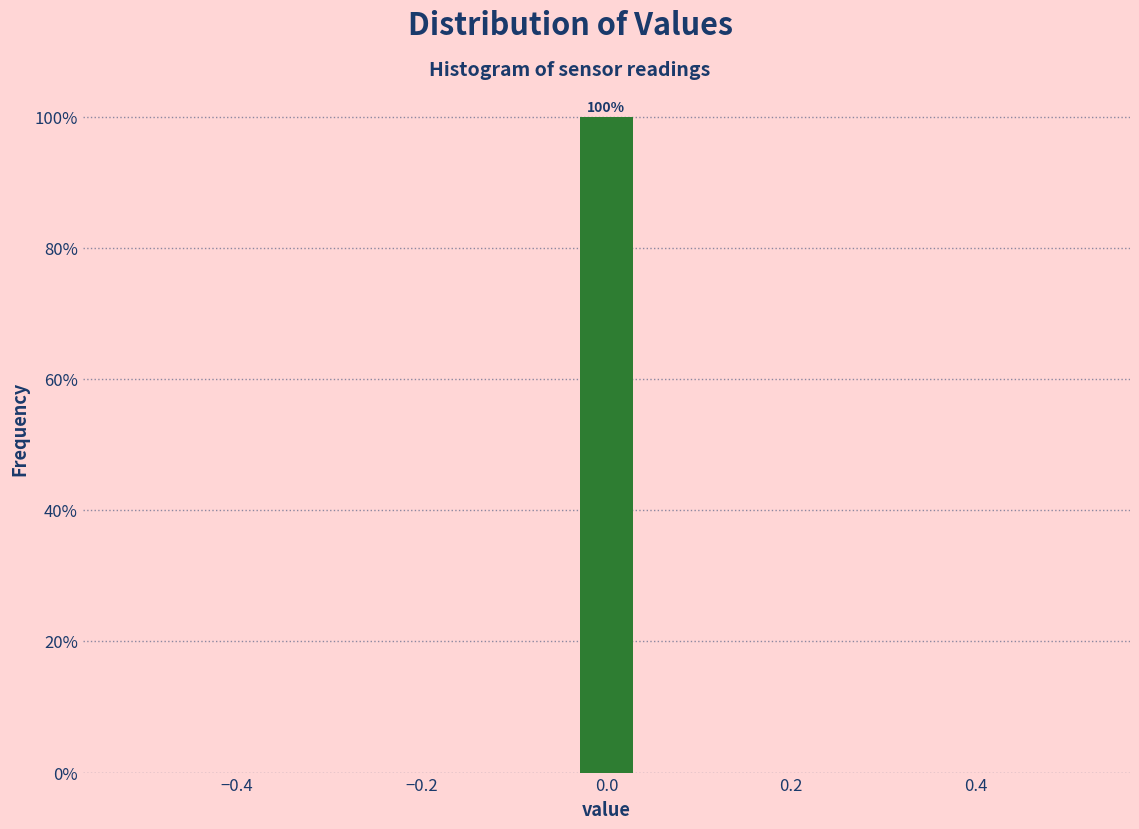

Read against the x-axis, roughly where is the centre of the tallest bar?

0.00